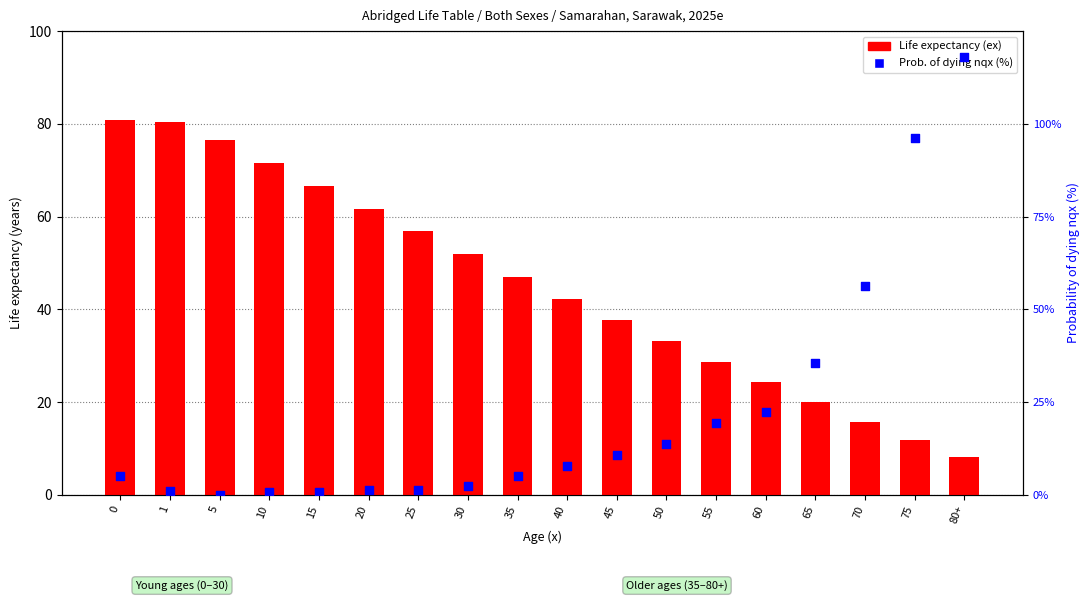

Which series has the widest spread of Y values?

nqx (prob. of dying %)